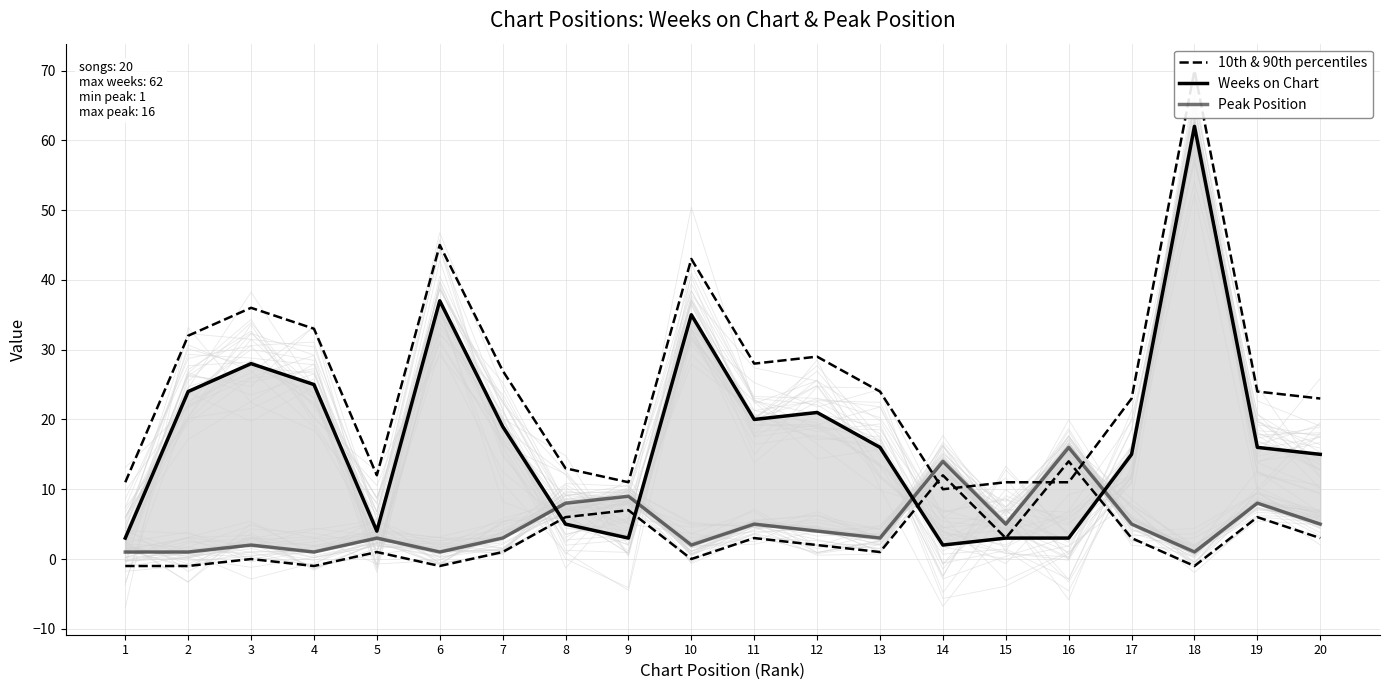

What is the value of the Peak Position point at the 17th from the left?

5